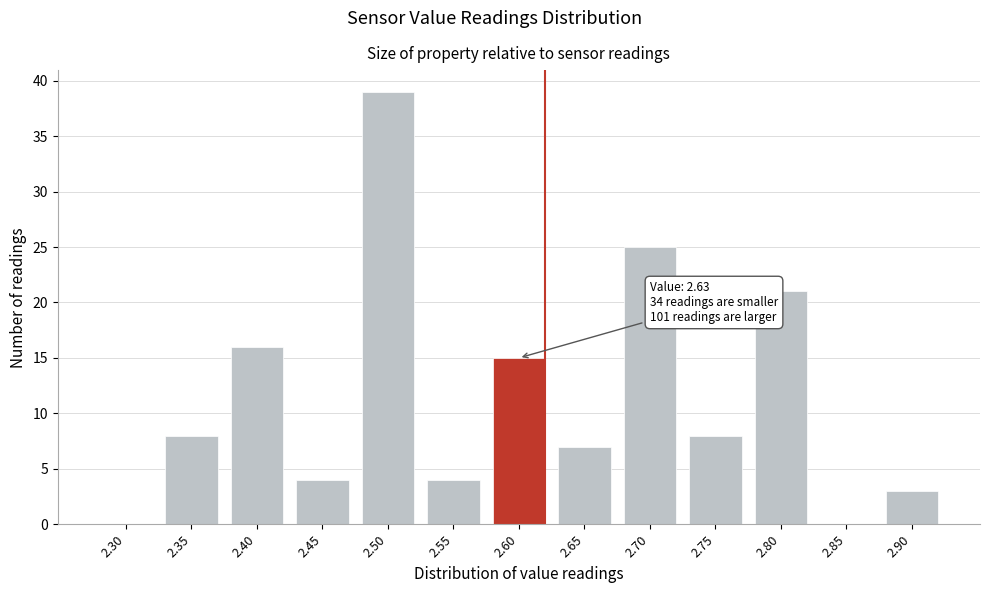

Reading left to right, extract all data points from this chart.

2.30=0	2.35=8	2.40=16	2.45=4	2.50=39	2.55=4	2.60=15	2.65=7	2.70=25	2.75=8	2.80=21	2.85=0	2.90=3